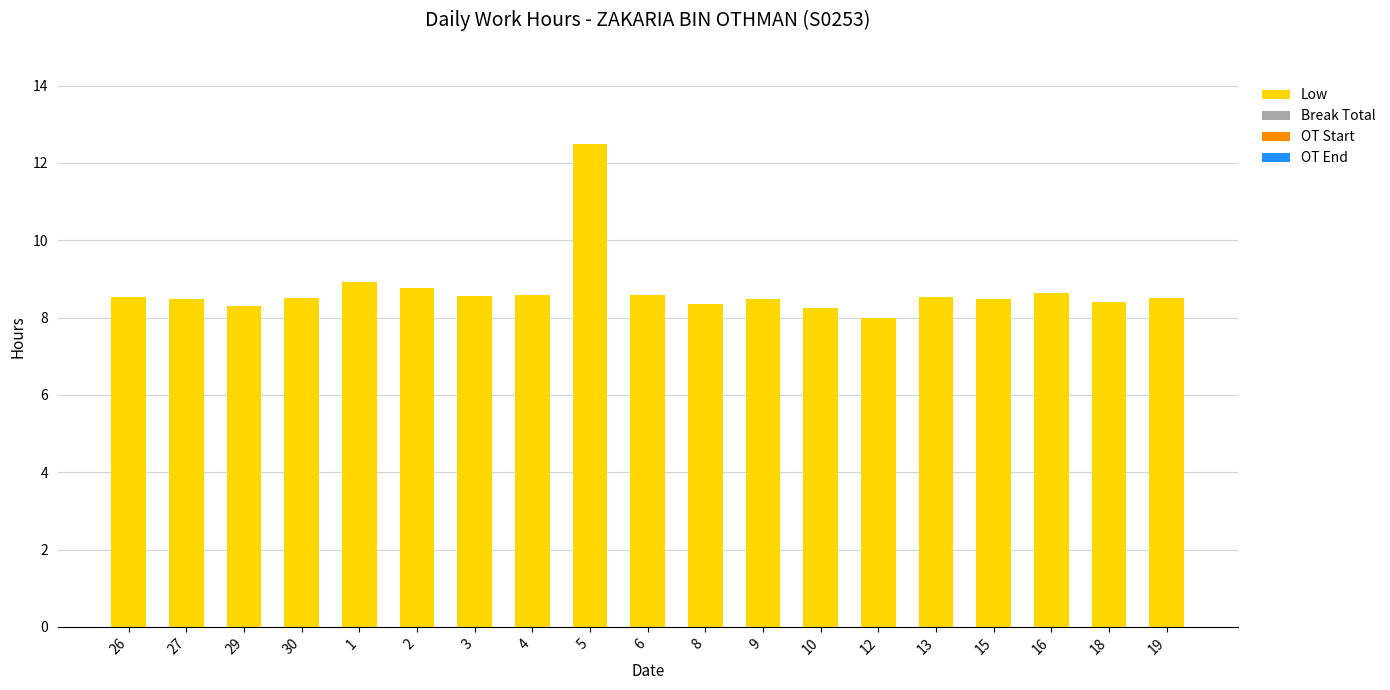

Read the value at 16.

8.6